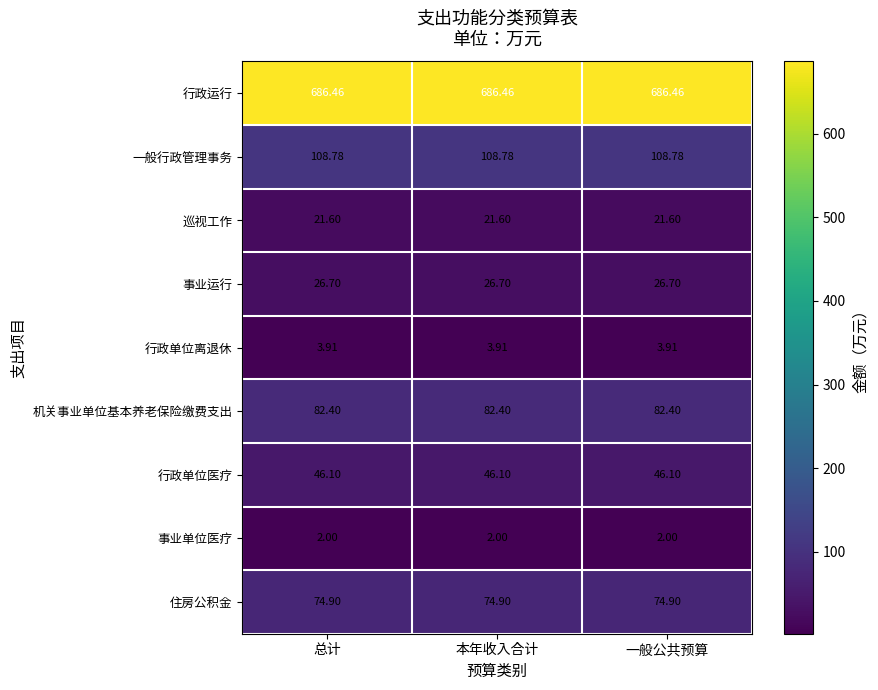

At 总计, list the series in order from largest to smallest.

行政运行, 一般行政管理事务, 机关事业单位基本养老保险缴费支出, 住房公积金, 行政单位医疗, 事业运行, 巡视工作, 行政单位离退休, 事业单位医疗